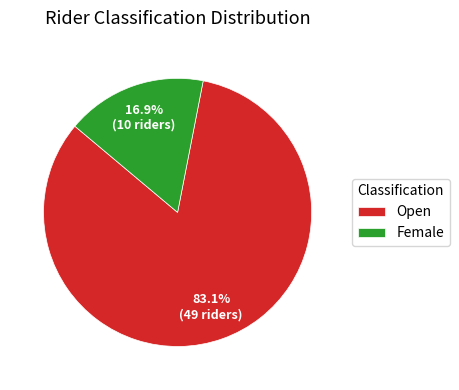

The Open slice represents 96% of the pie. True or false?

False